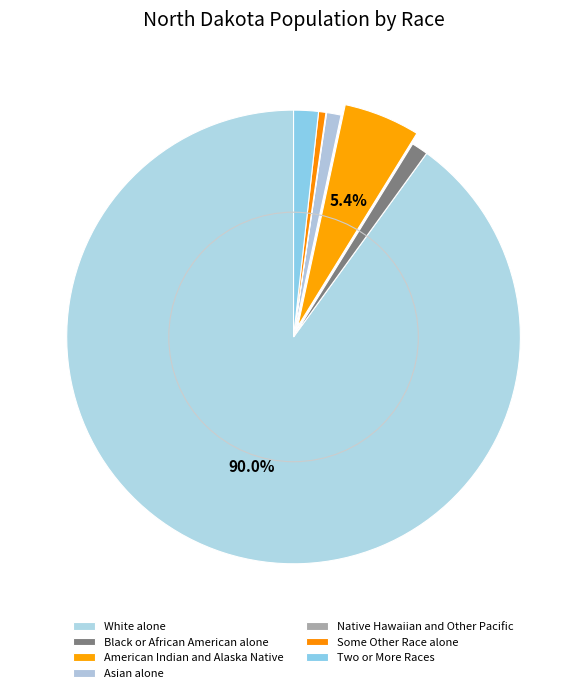

Which category accounts for the majority?

White alone